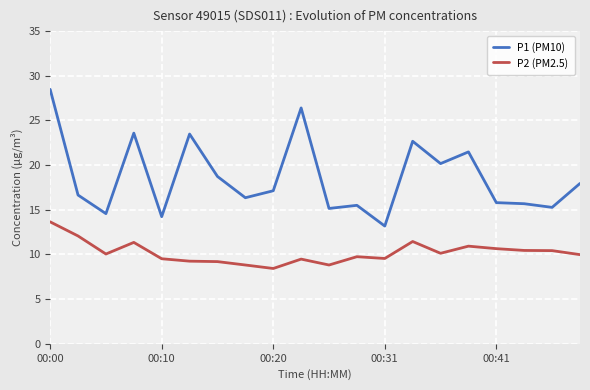

What is the minimum value for P2 (PM2.5)?

8.4